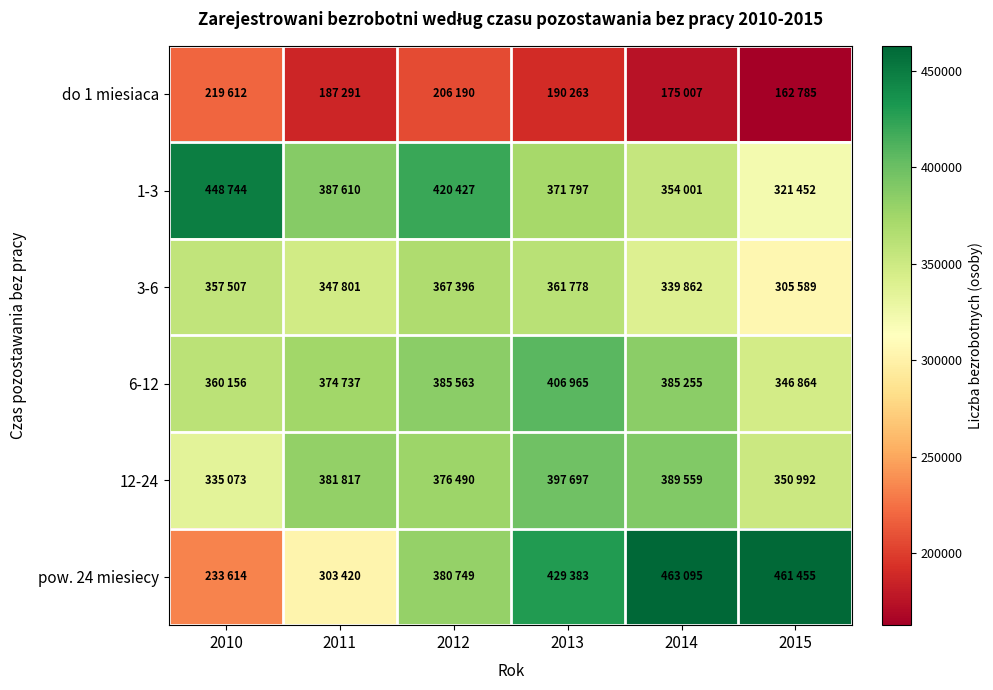

Which series changed the most between 2012 and 2013?

pow. 24 miesiecy